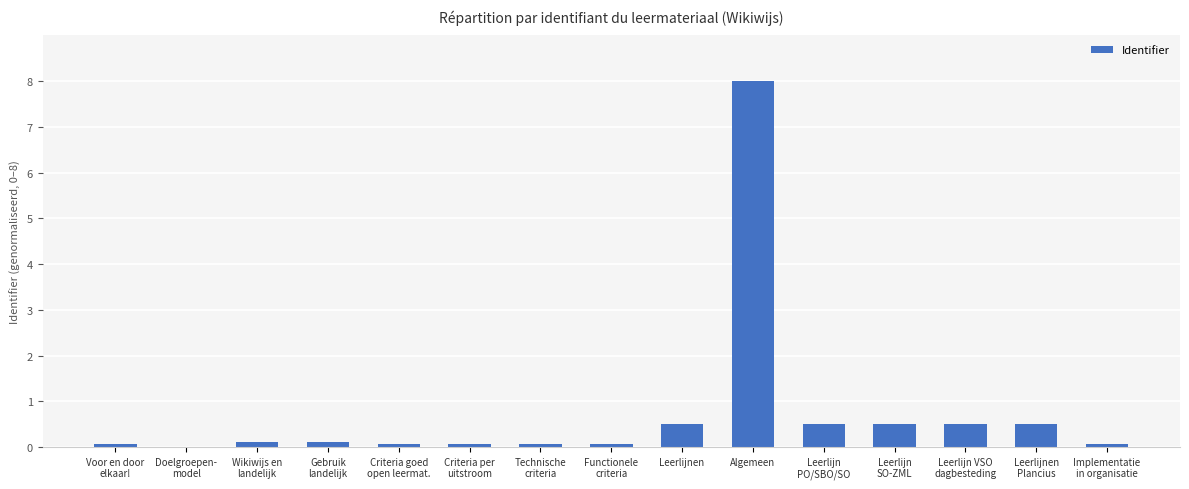

What is the sum of all values?

11.2